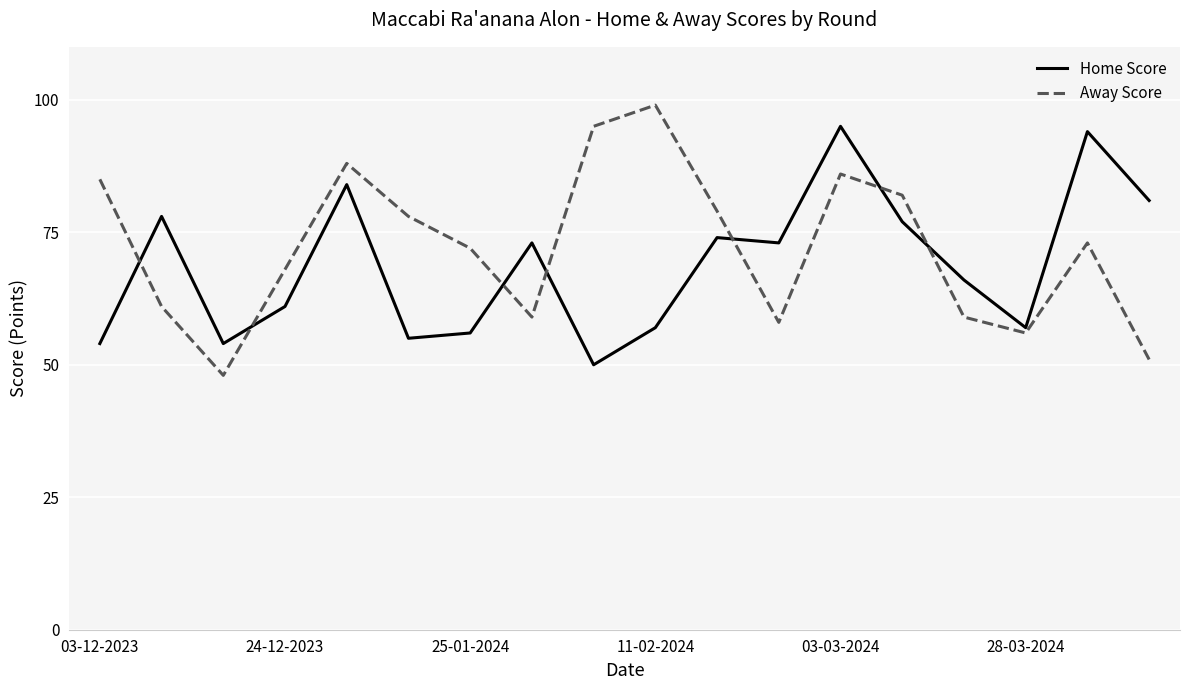

What is the highest value of the Home Score series?

95